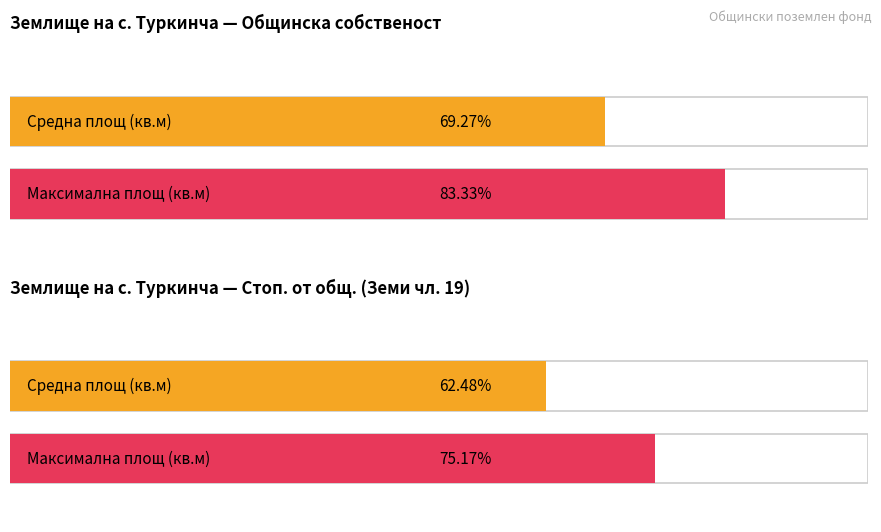

Rank the series by their average value, from lowest to highest.

стоп.от общ., общинска